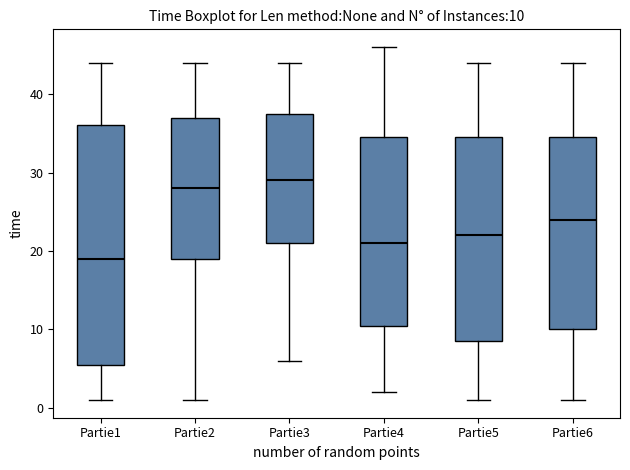

Which box's median line is the highest?

Partie3